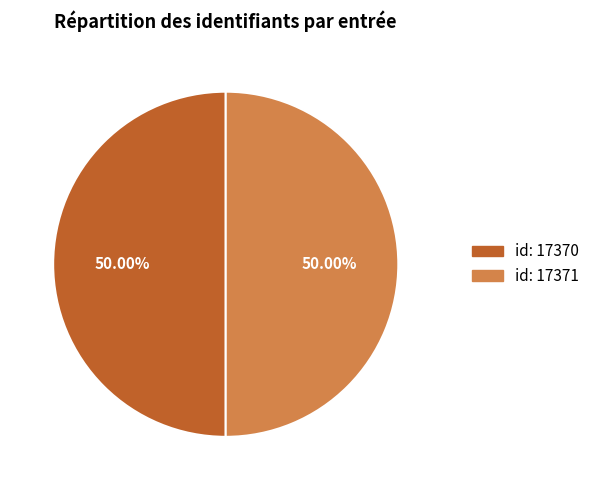

How many segments does this pie chart have?

2